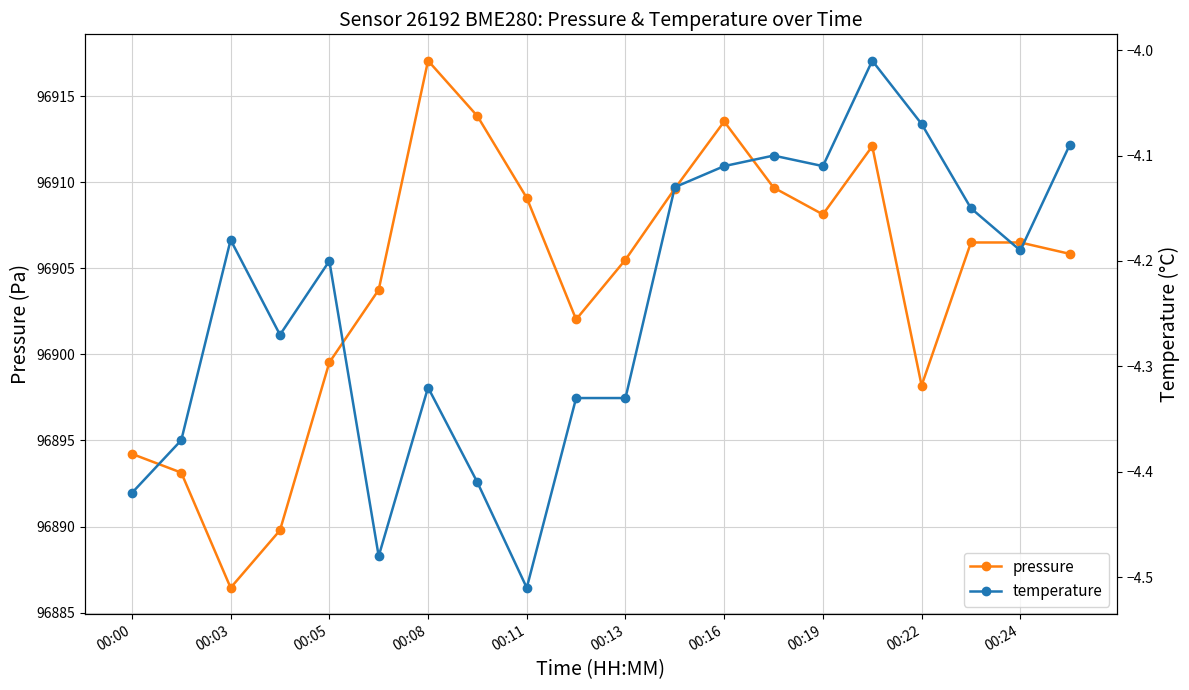

Count the number of categories in the chart.

20